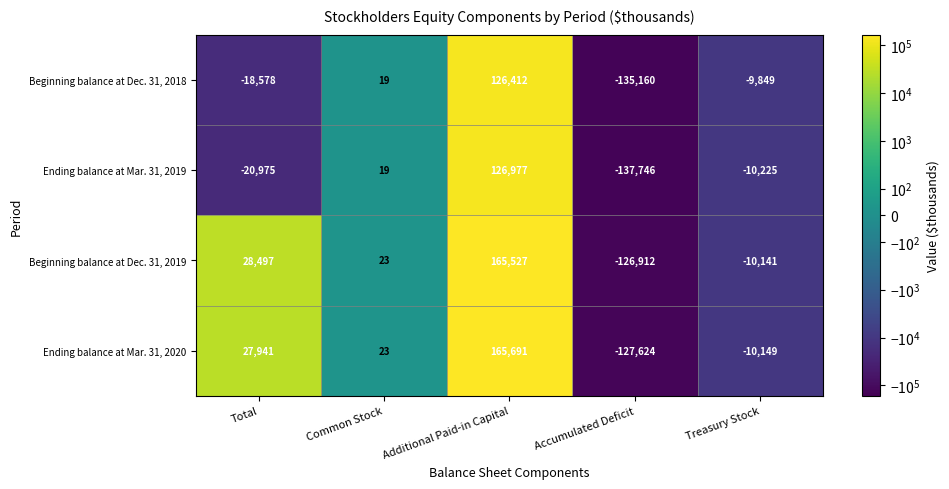

Reading left to right, what are all the values shown in this chart?

Beginning balance at Dec. 31, 2018: Total=-18578	Common Stock=19	Additional Paid-in Capital=126412	Accumulated Deficit=-135160	Treasury Stock=-9849
Ending balance at Mar. 31, 2019: Total=-20975	Common Stock=19	Additional Paid-in Capital=126977	Accumulated Deficit=-137746	Treasury Stock=-10225
Beginning balance at Dec. 31, 2019: Total=28497	Common Stock=23	Additional Paid-in Capital=165527	Accumulated Deficit=-126912	Treasury Stock=-10141
Ending balance at Mar. 31, 2020: Total=27941	Common Stock=23	Additional Paid-in Capital=165691	Accumulated Deficit=-127624	Treasury Stock=-10149